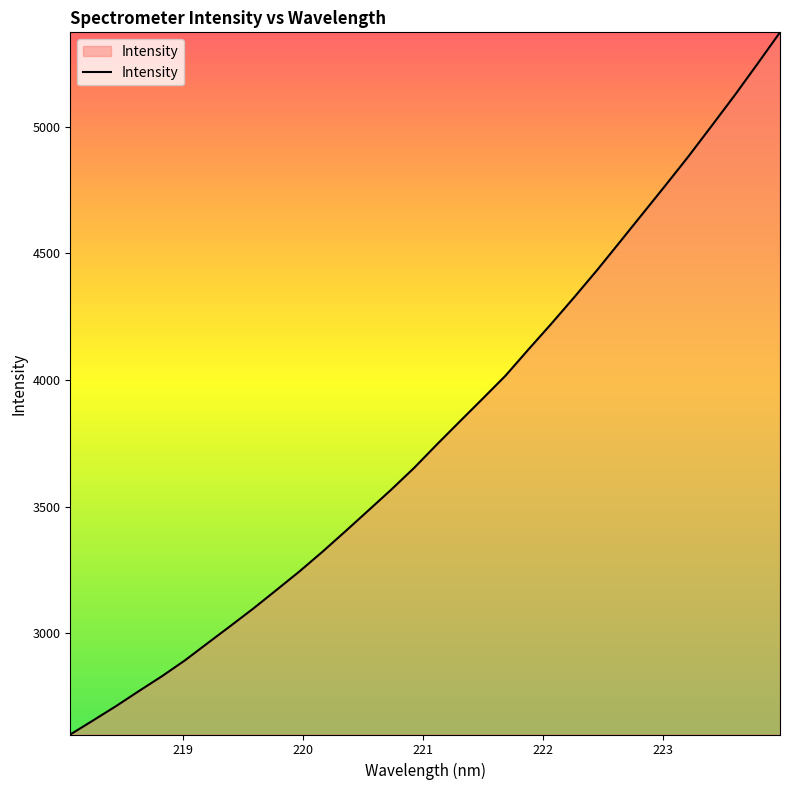

What is the minimum value shown in the chart?

2601.0